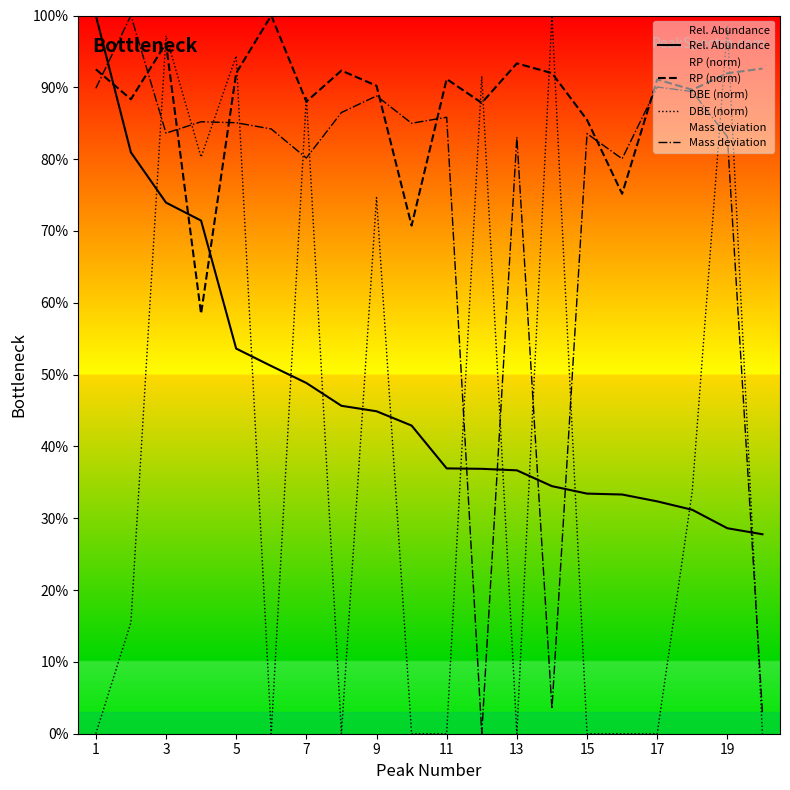

The value of DBE (norm) at 1 is 0.0. True or false?

True